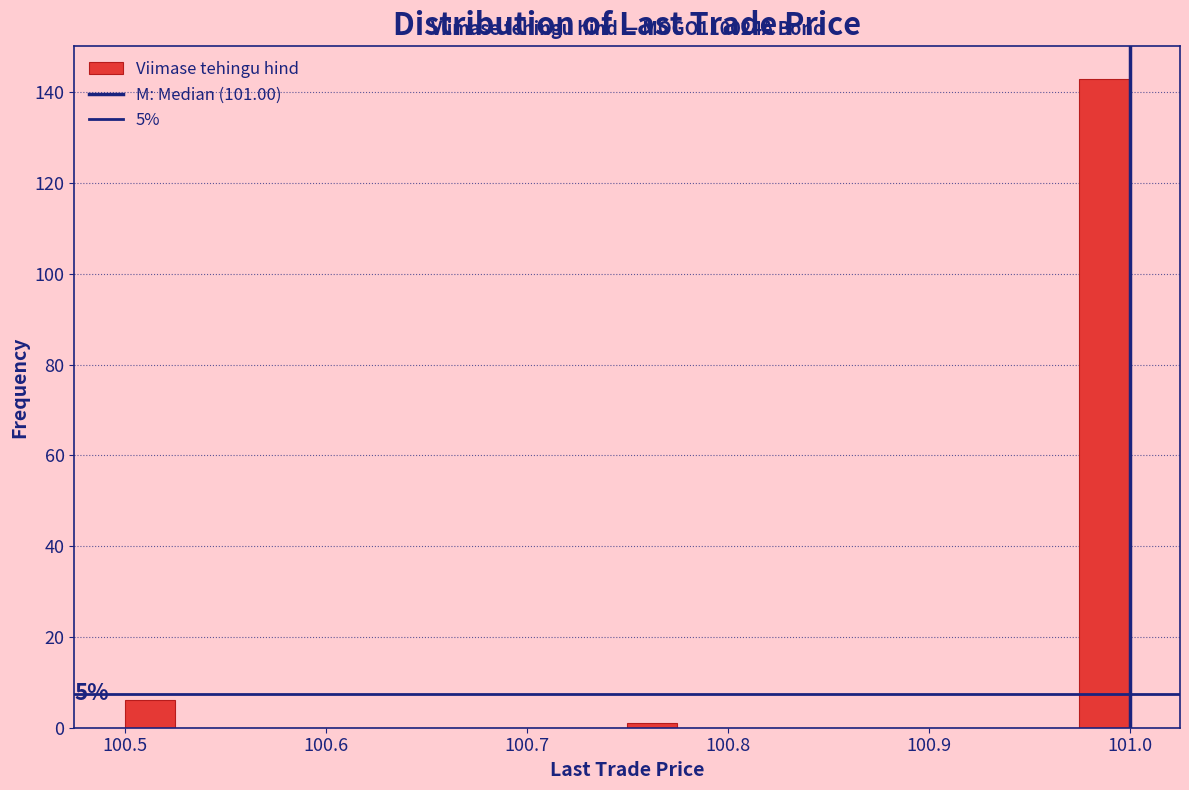

Read against the x-axis, roughly where is the centre of the tallest bar?

100.99